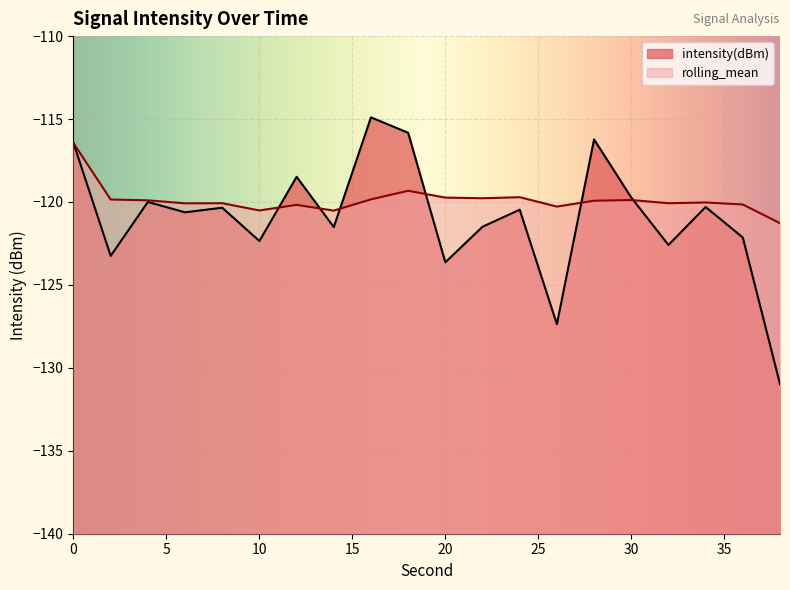

At how many categories does at least one series exceed -119?

5